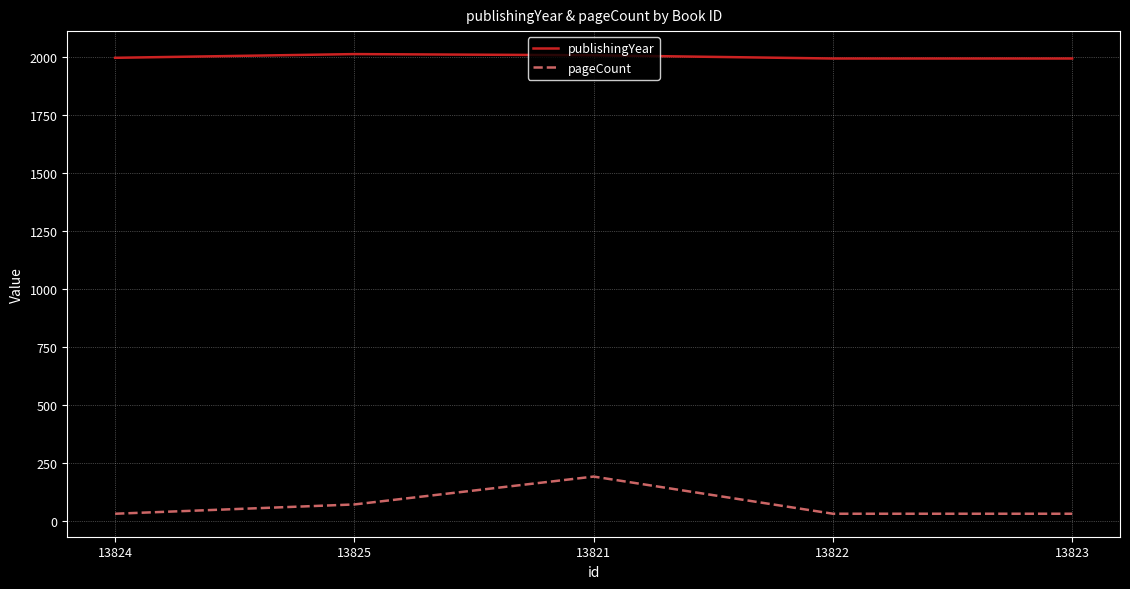

What is the difference between the maximum and minimum values in the pageCount series?

160